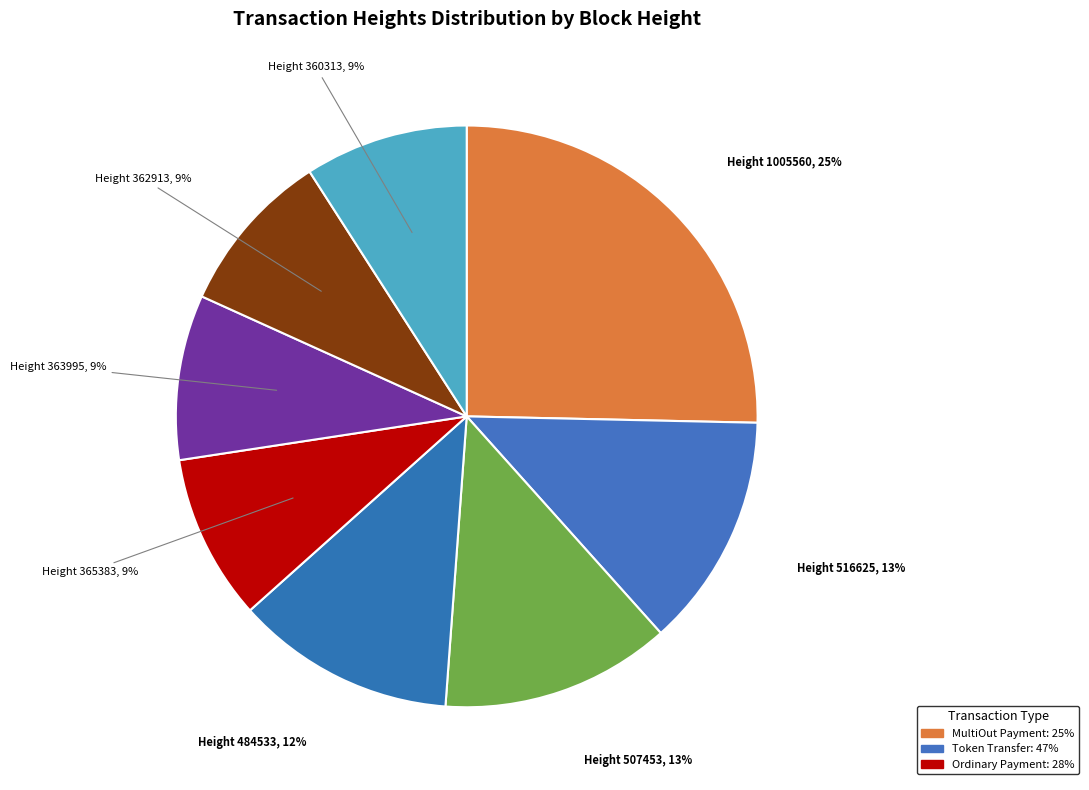

Do Height 484533 and Height 1005560 together represent more than half of the pie?

No